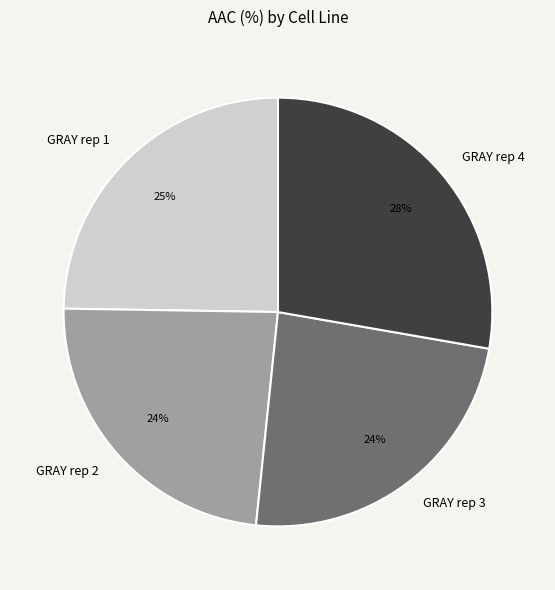

Is the sum of GRAY rep 2 and GRAY rep 1 greater than half?

No